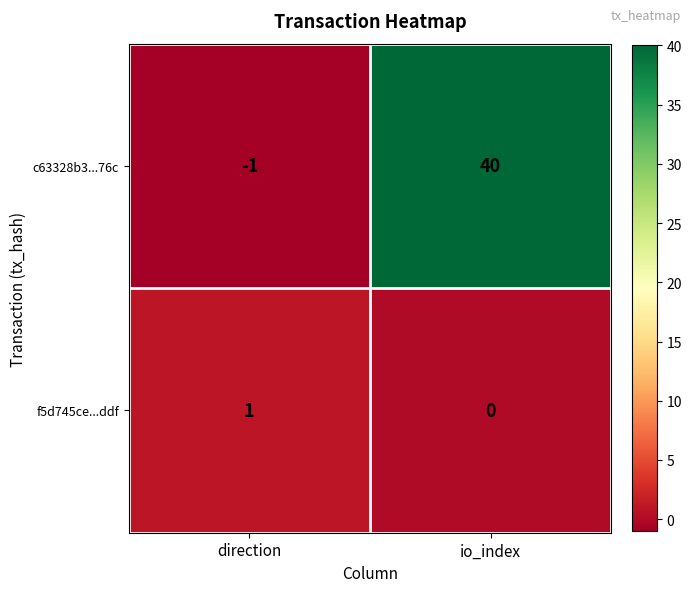

Which series has the largest total across all categories?

c63328b3...76c